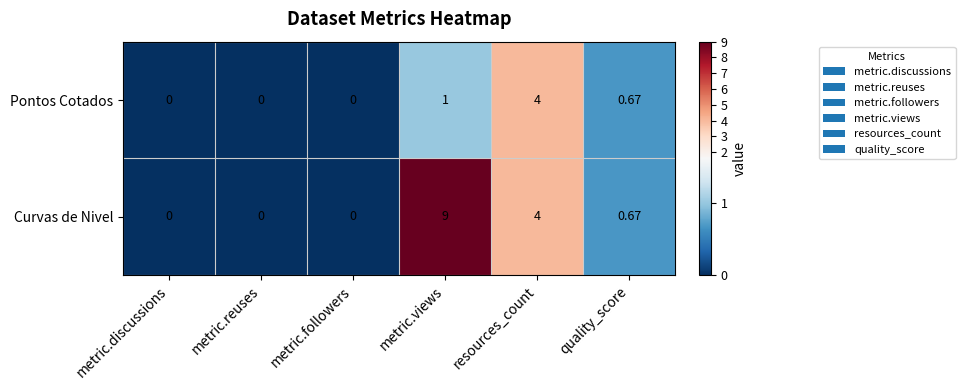

List the series in order of their overall mean, lowest first.

Pontos Cotados, Curvas de Nivel